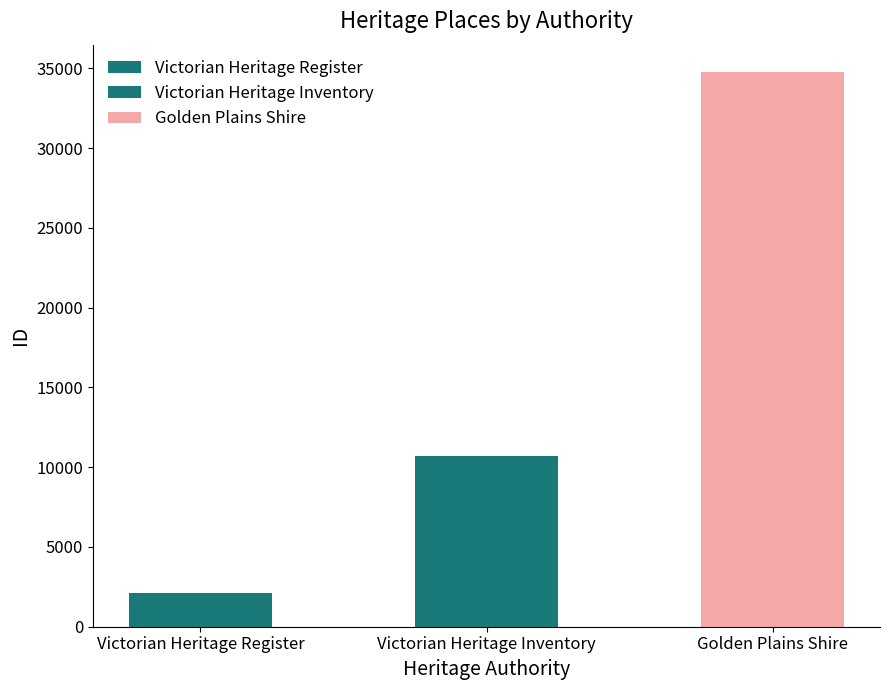

Is it true that the value at Victorian Heritage Inventory is 18734?

False